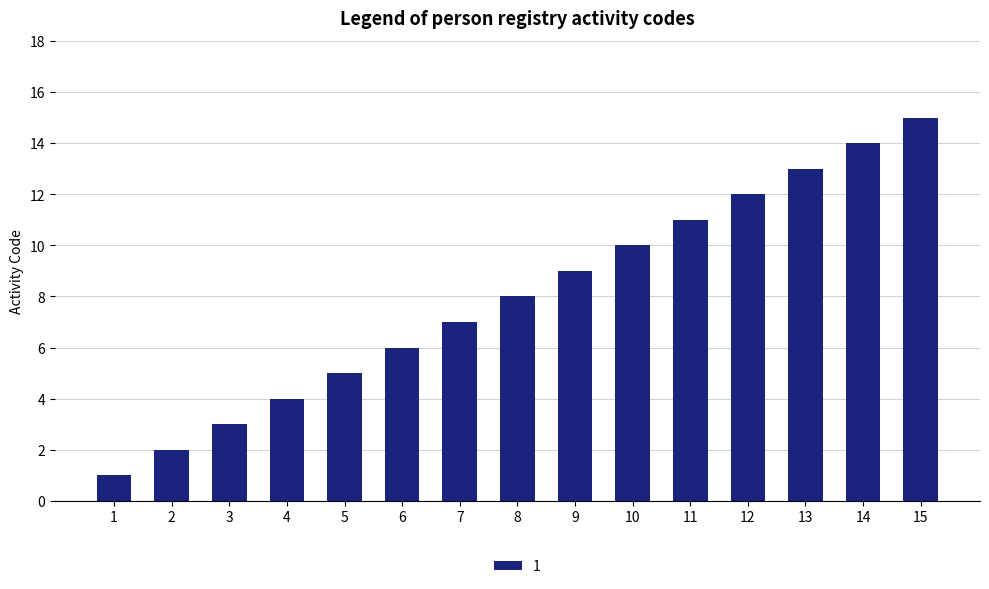

What is the sum of all values?

120